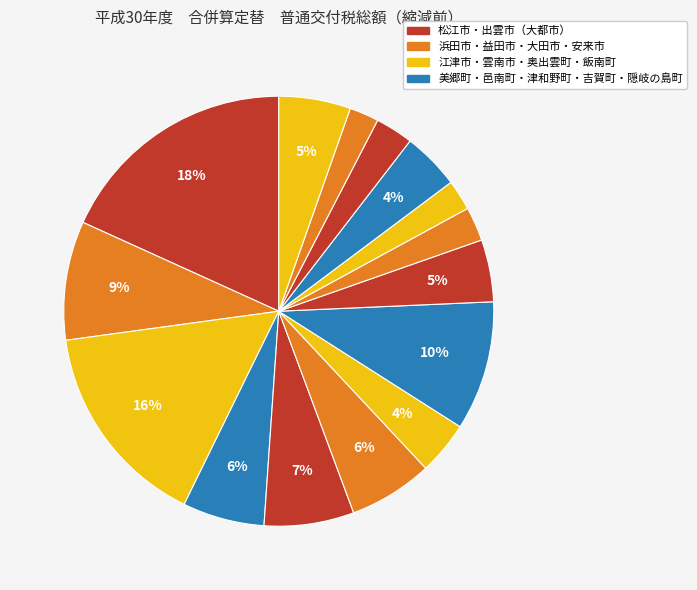

Count the number of slices in the pie.

15